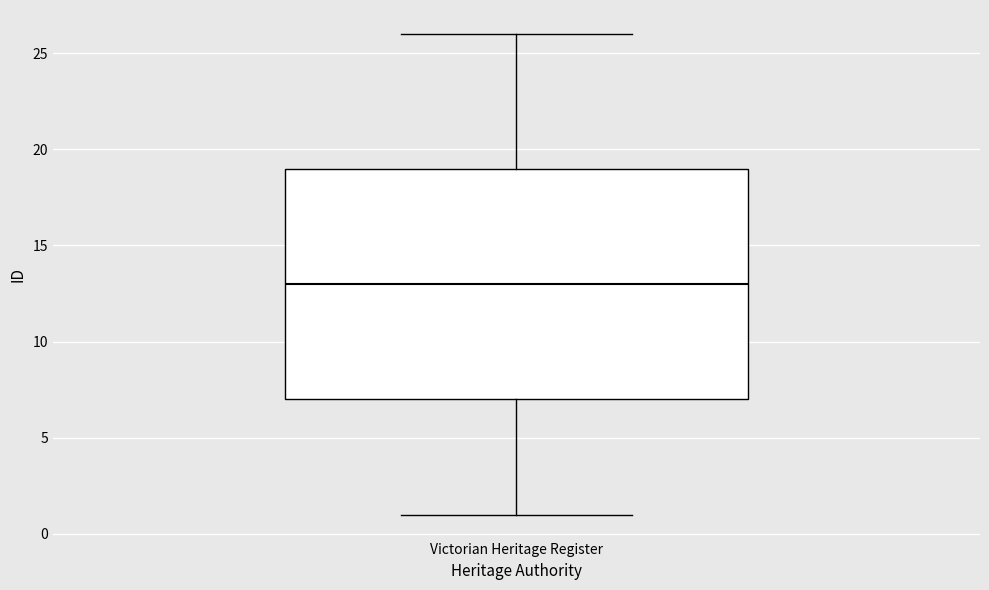

Where does the median line of the box for Victorian Heritage Register sit on the y-axis? The values are not printed on the chart, so give them approximately, as read against the axis.

13